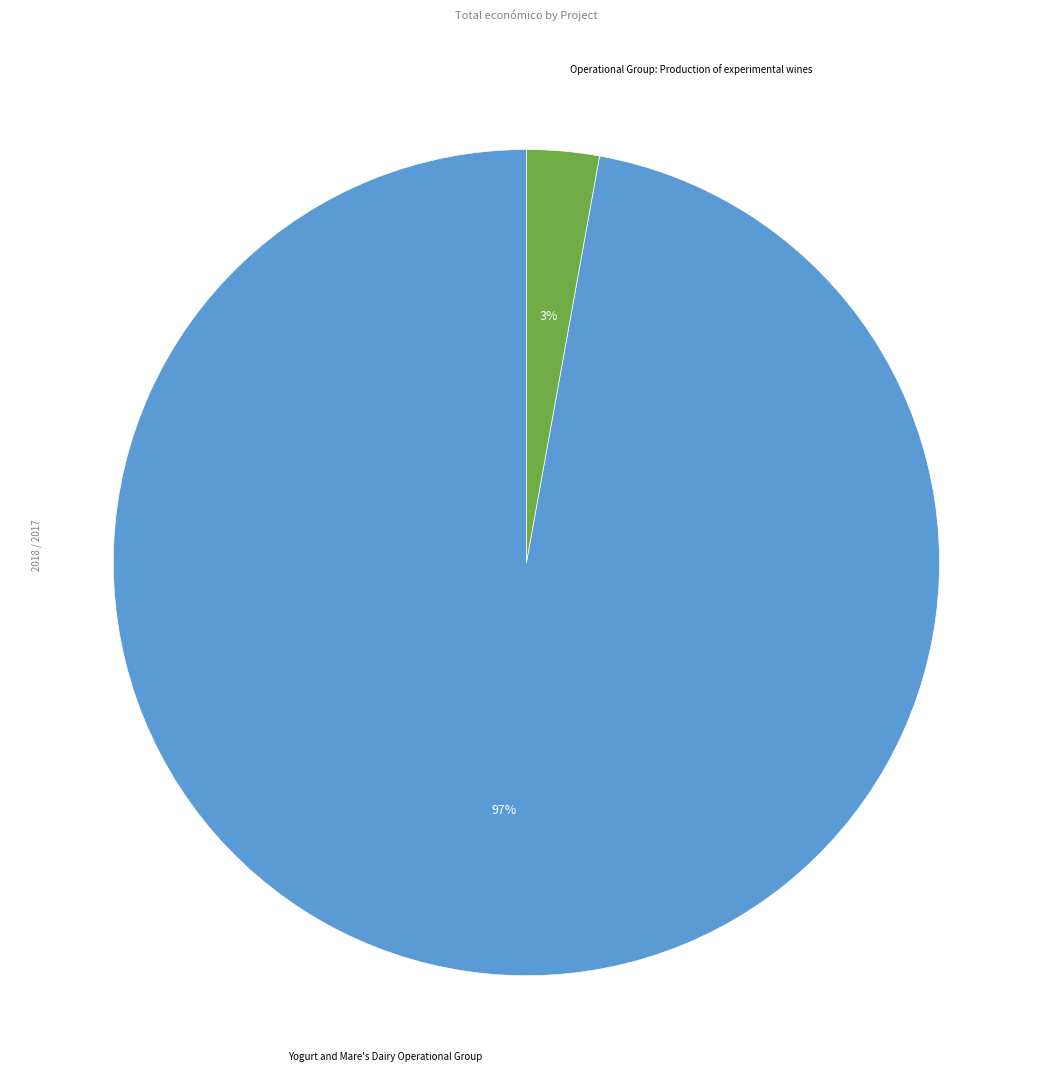

Combined, do Yogurt and Mare's Dairy Operational Group and Operational Group: Production of experimental wines account for over 50%?

Yes